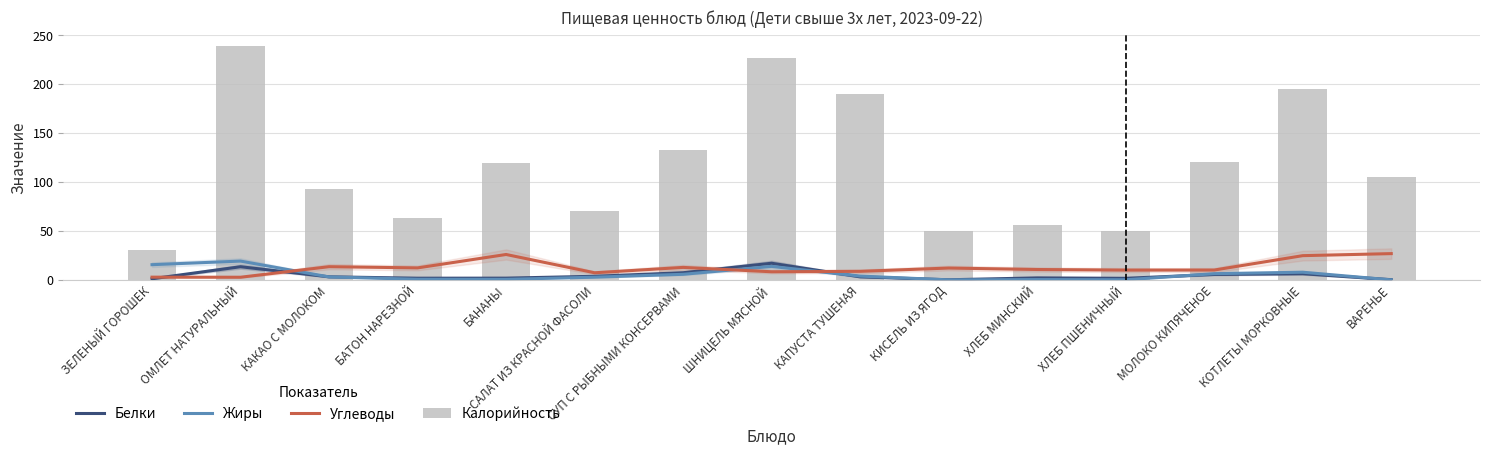

Which series has the largest total across all categories?

Калорийность